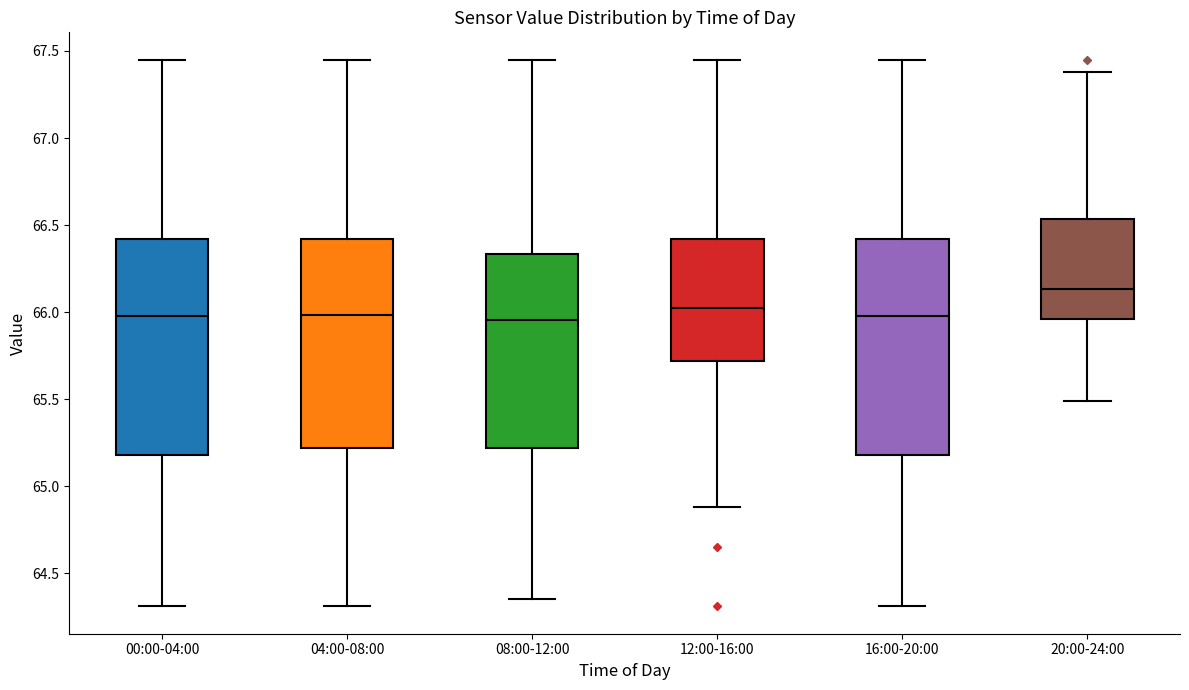

Where is the upper edge of the box for 00:00-04:00 on the y-axis? The values are not printed on the chart, so give them approximately, as read against the axis.

66.40